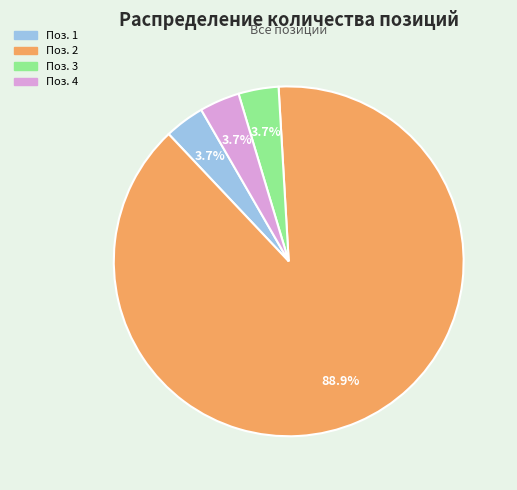

Is there a majority slice in this chart?

Yes